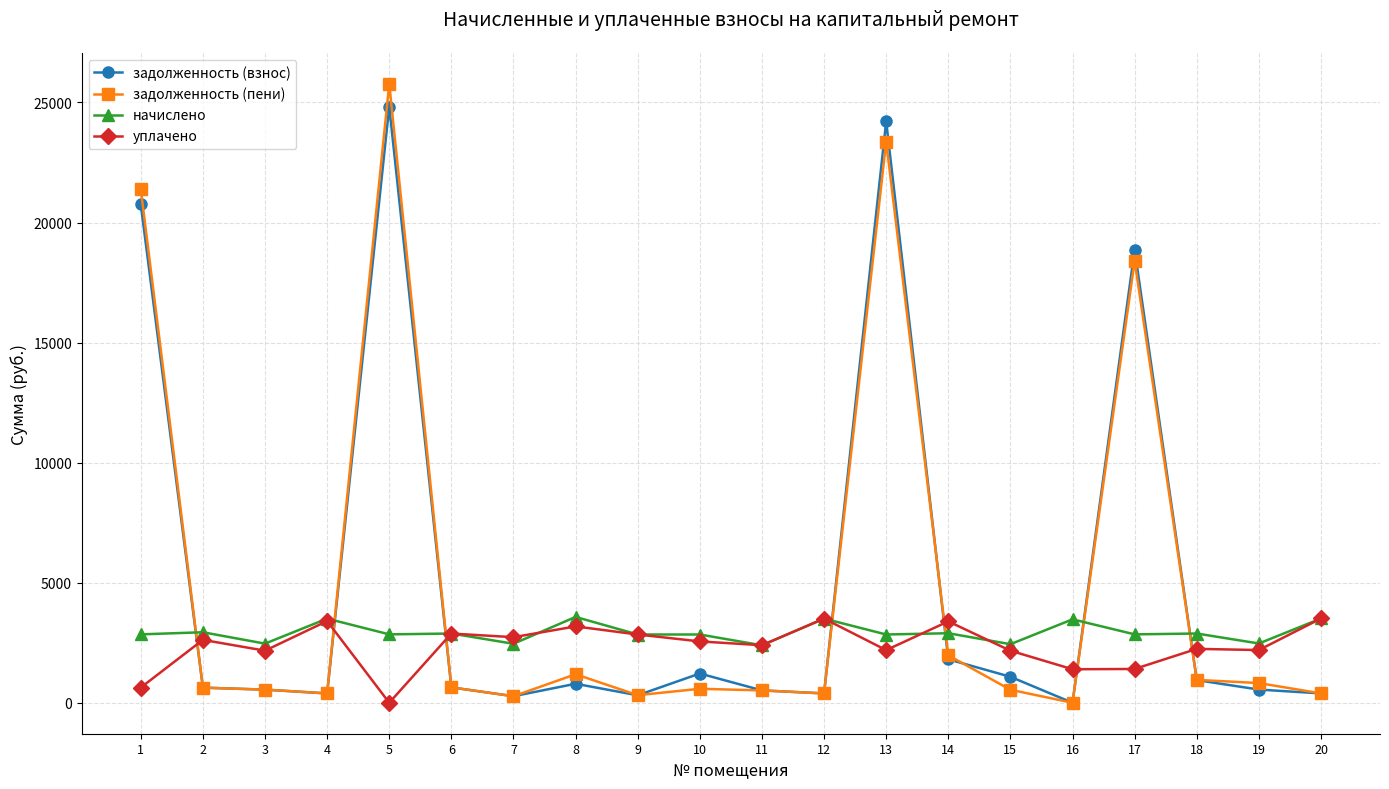

True or false: уплачено and начислено intersect in this chart.

True